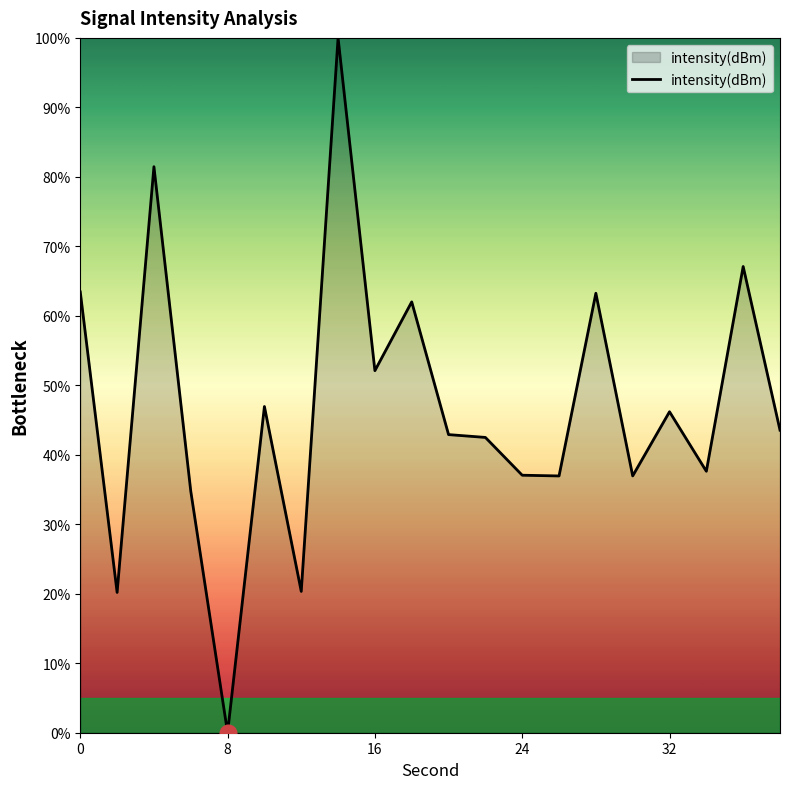

What is the maximum value shown in the chart?

100.0